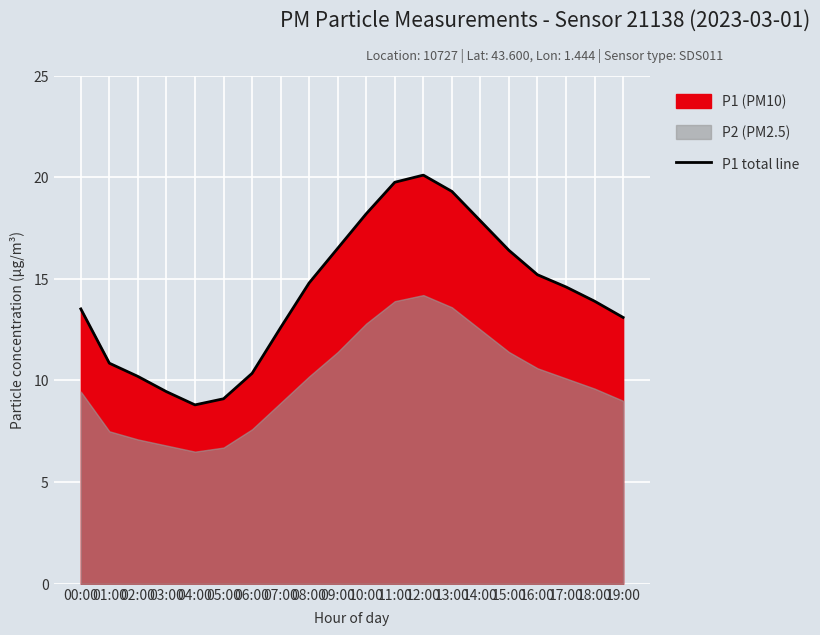

How many interior local valleys (lower than both neighbors) does the data have?

1